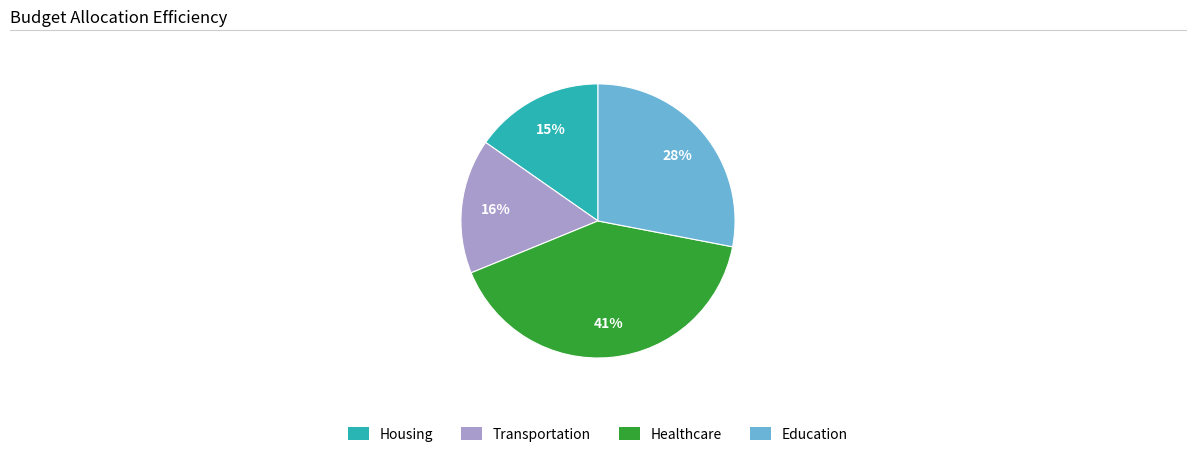

How many slices are in this pie chart?

4